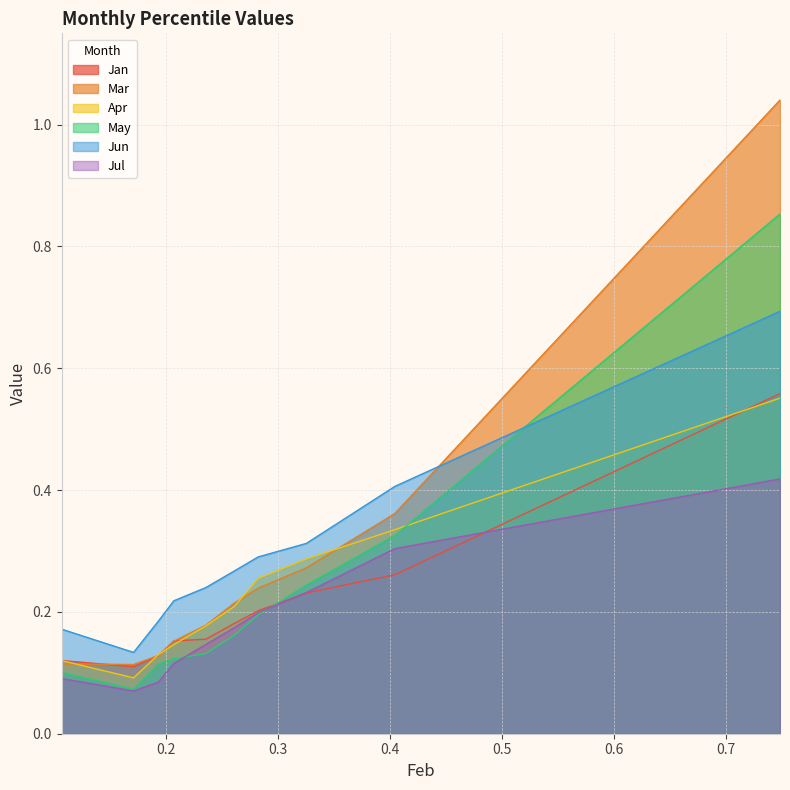

Reading left to right, transcribe all the data shown in this chart.

Jan: pct05=0.1	pct15=0.1	pct25=0.1	pct35=0.2	pct45=0.2	pct55=0.2	pct65=0.2	pct75=0.2	pct85=0.3	pct95=0.6
Mar: pct05=0.1	pct15=0.1	pct25=0.1	pct35=0.2	pct45=0.2	pct55=0.2	pct65=0.2	pct75=0.3	pct85=0.4	pct95=1.0
Apr: pct05=0.1	pct15=0.1	pct25=0.1	pct35=0.1	pct45=0.2	pct55=0.2	pct65=0.3	pct75=0.3	pct85=0.3	pct95=0.6
May: pct05=0.1	pct15=0.1	pct25=0.1	pct35=0.1	pct45=0.1	pct55=0.2	pct65=0.2	pct75=0.2	pct85=0.3	pct95=0.9
Jun: pct05=0.2	pct15=0.1	pct25=0.2	pct35=0.2	pct45=0.2	pct55=0.3	pct65=0.3	pct75=0.3	pct85=0.4	pct95=0.7
Jul: pct05=0.1	pct15=0.1	pct25=0.1	pct35=0.1	pct45=0.1	pct55=0.2	pct65=0.2	pct75=0.2	pct85=0.3	pct95=0.4